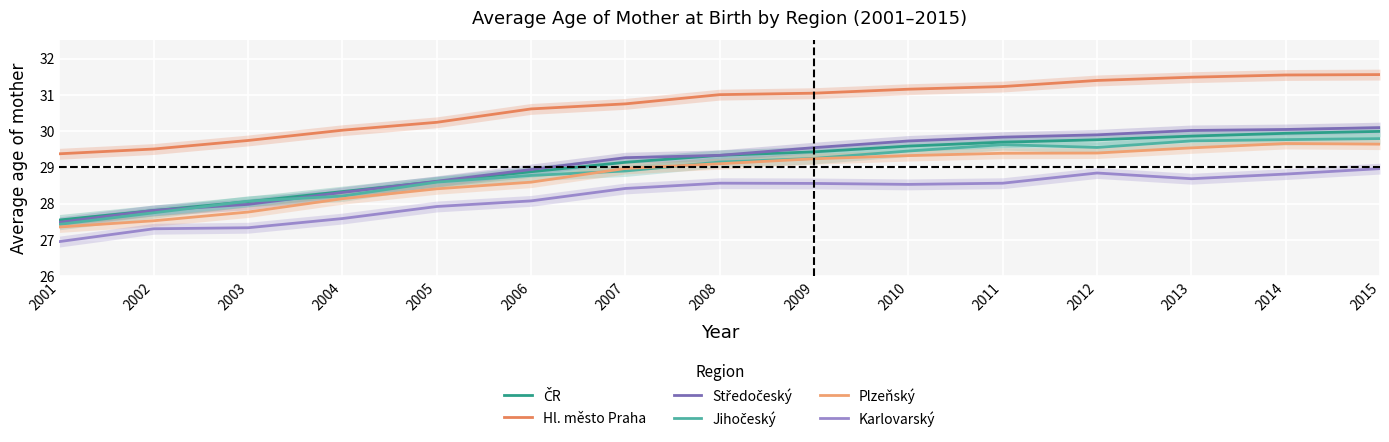

Which series has the largest total across all categories?

Hl. město Praha